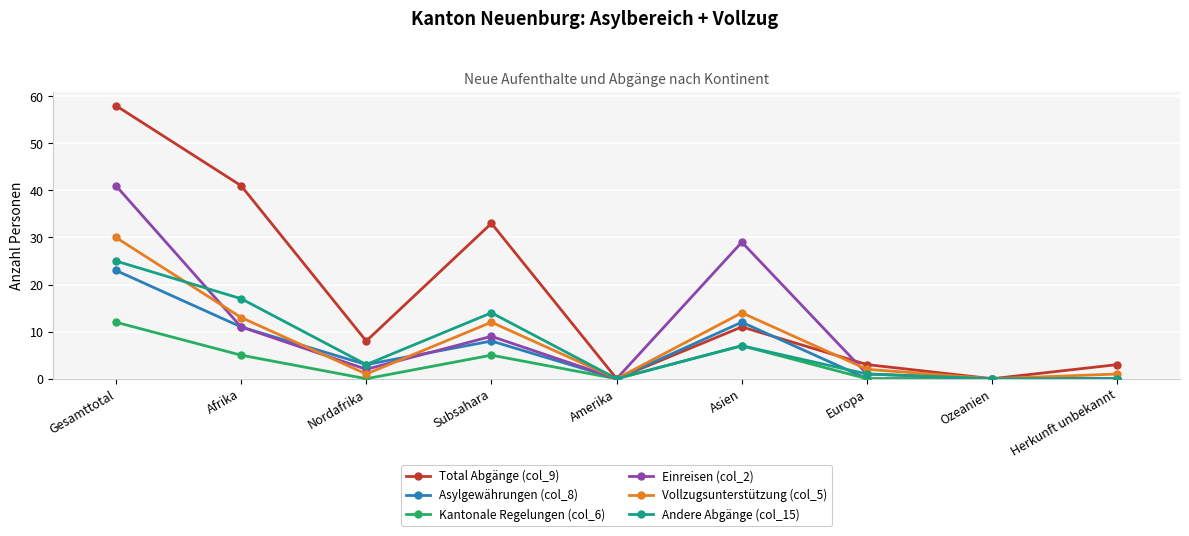

Does the chart display data point markers on the line(s)?

Yes